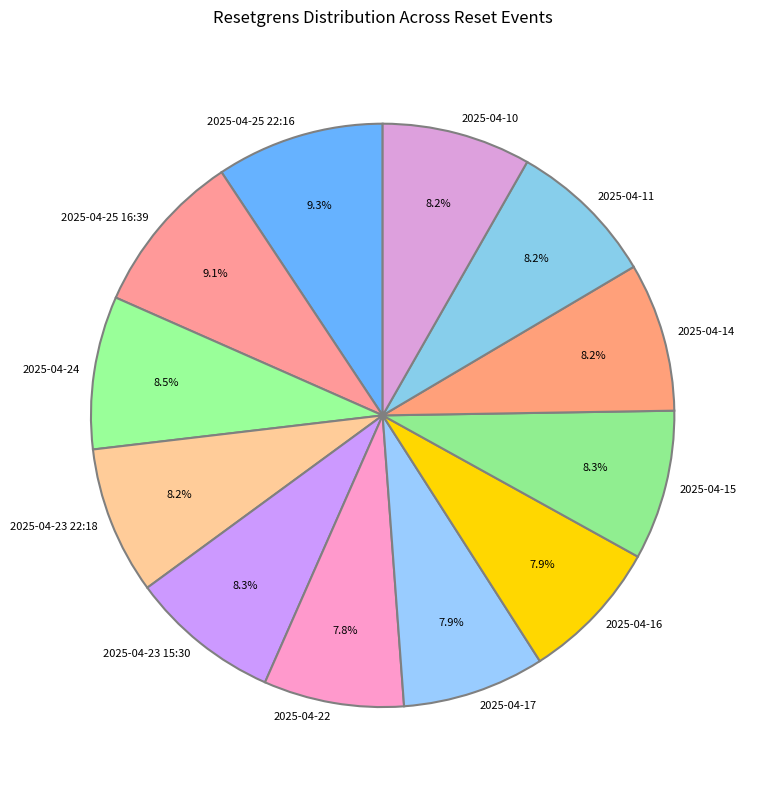

To the nearest percent, what is the difference between the 2025-04-16 and 2025-04-25 16:39 slice percentages?

1%